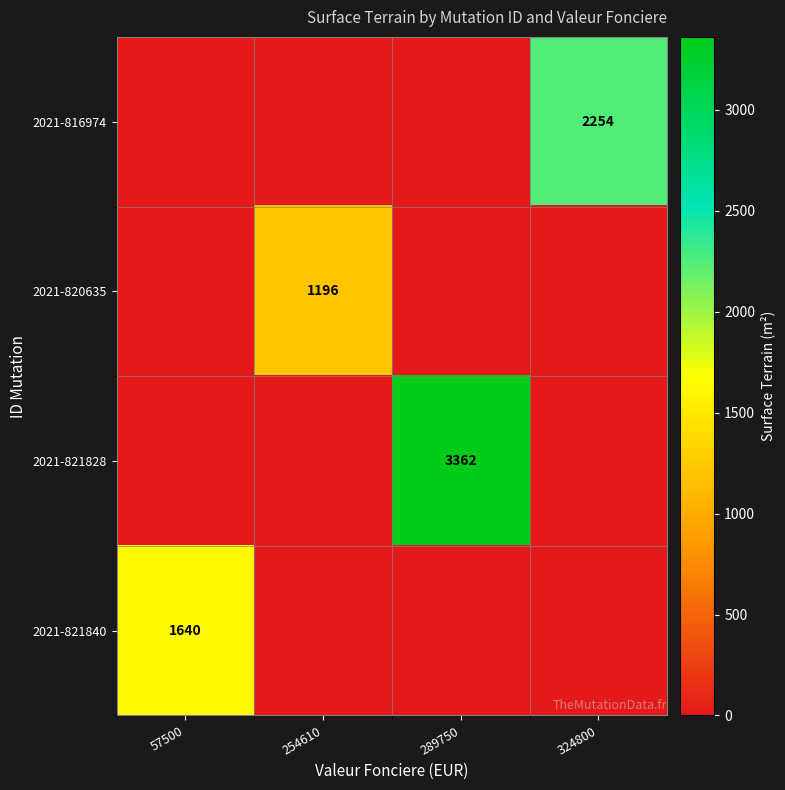

Is it true that 2021-820635 equals 1196 at 254610?

True